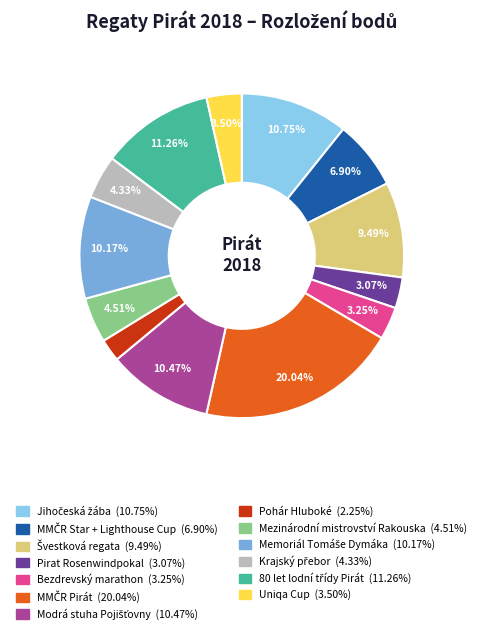

To the nearest percent, what percentage of the pie is Bezdrevský marathon?

3%